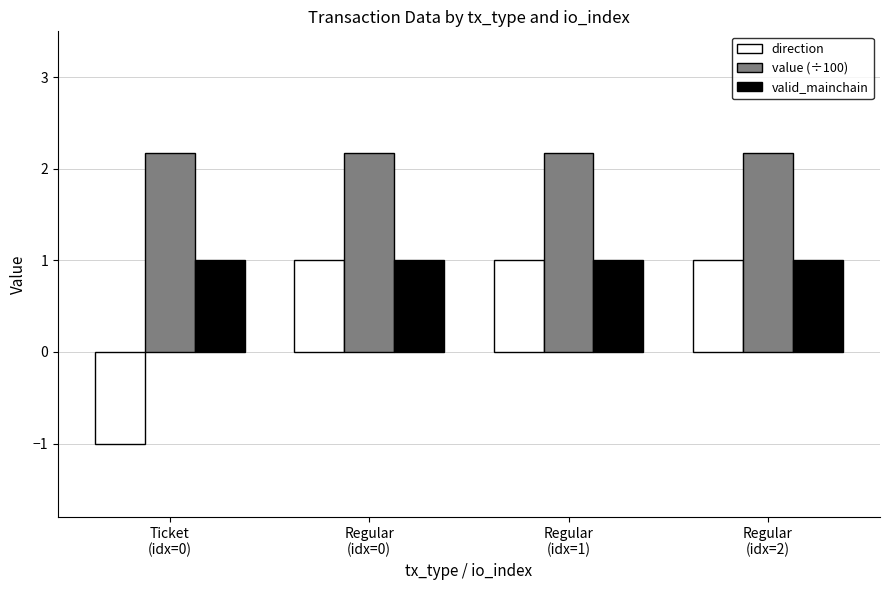

What is the total value across all series at Regular
(idx=1)?

4.2